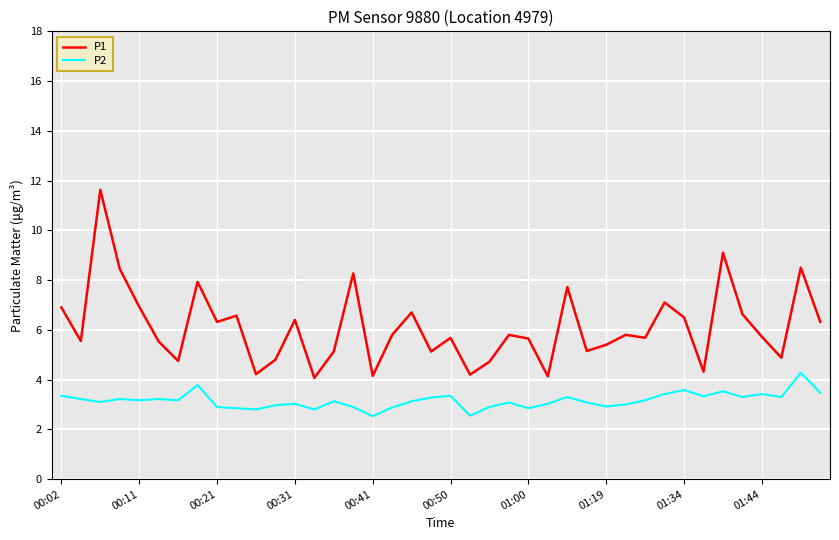

What is the maximum value for P1?

11.6